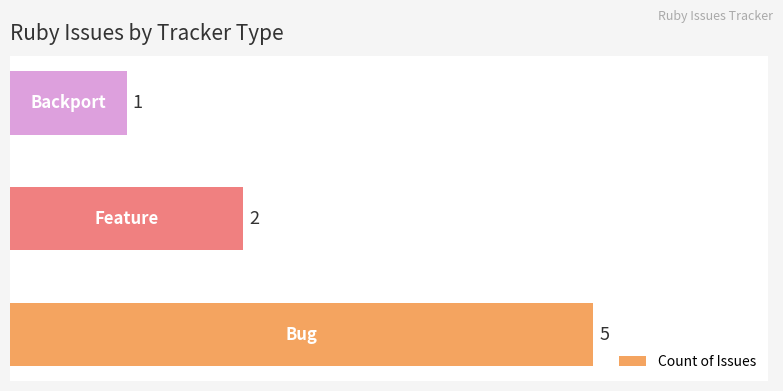

What is the minimum value shown in the chart?

1